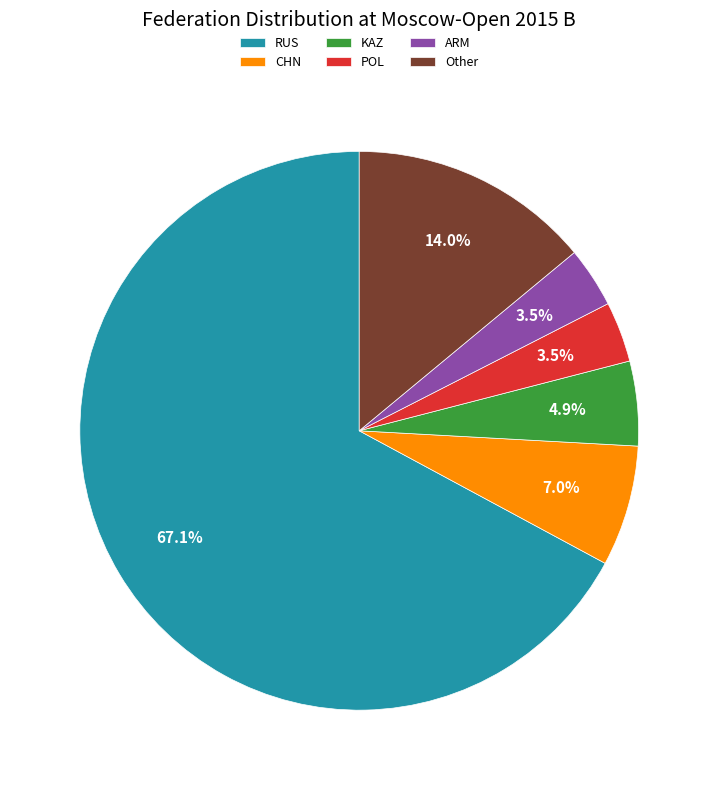

The RUS slice represents 67% of the pie. True or false?

True